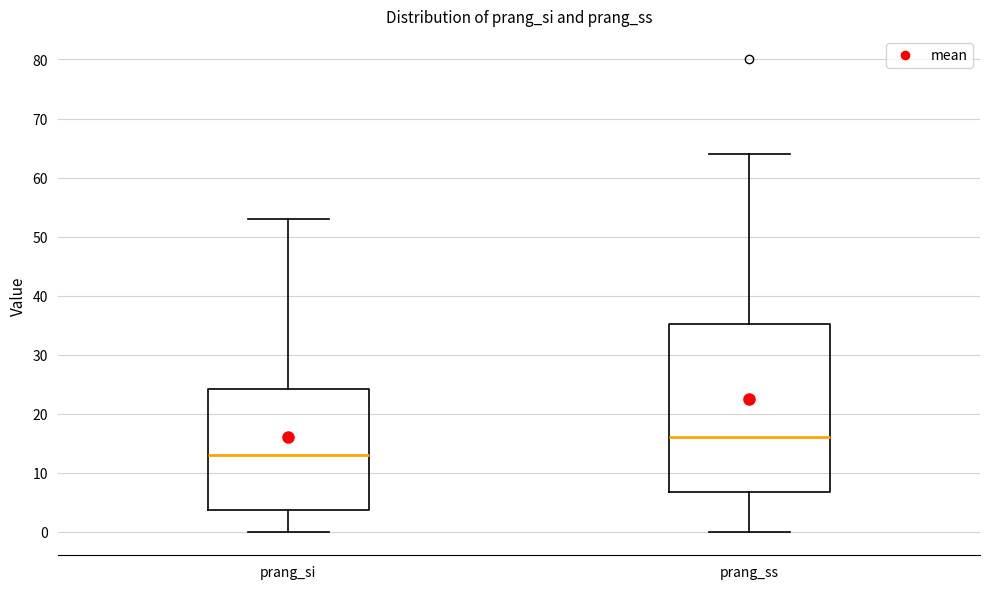

Which box has the lowest median line?

prang_si